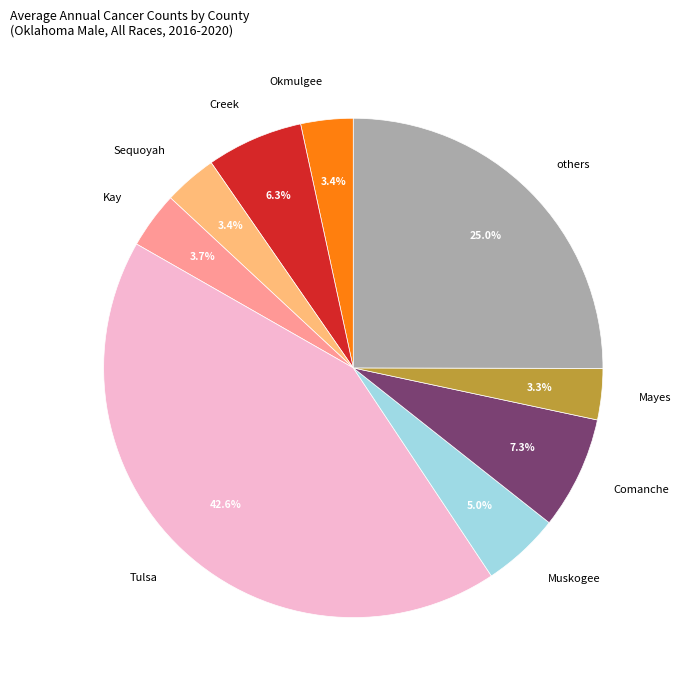

How much of the chart is everything except Comanche?

92.7%